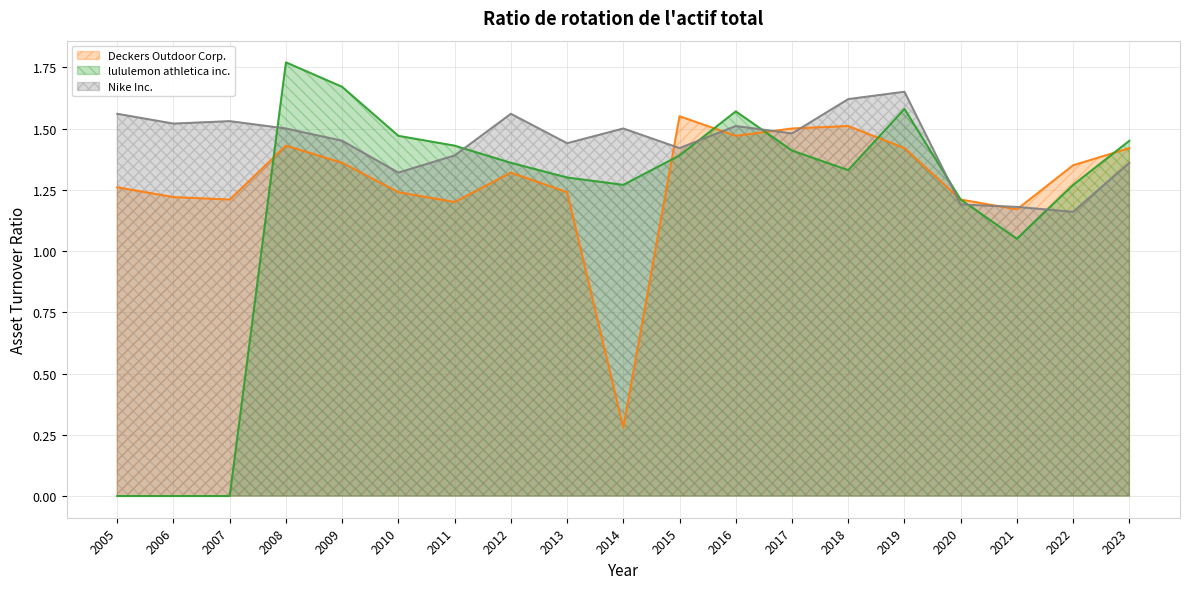

What are all the series names shown in the legend?

Deckers Outdoor Corp., lululemon athletica inc., Nike Inc.